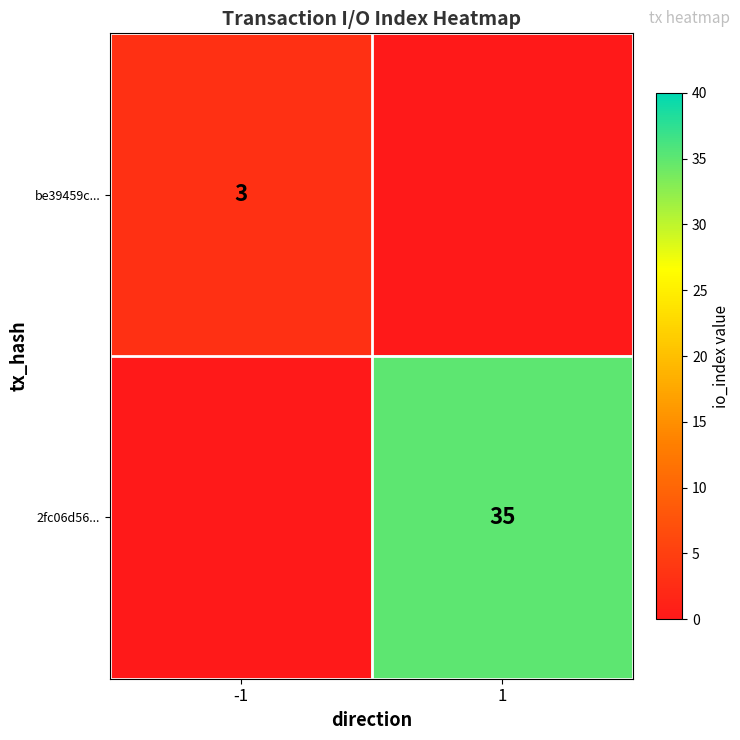

True or false: be39459c... has a value of 3 at -1.

True